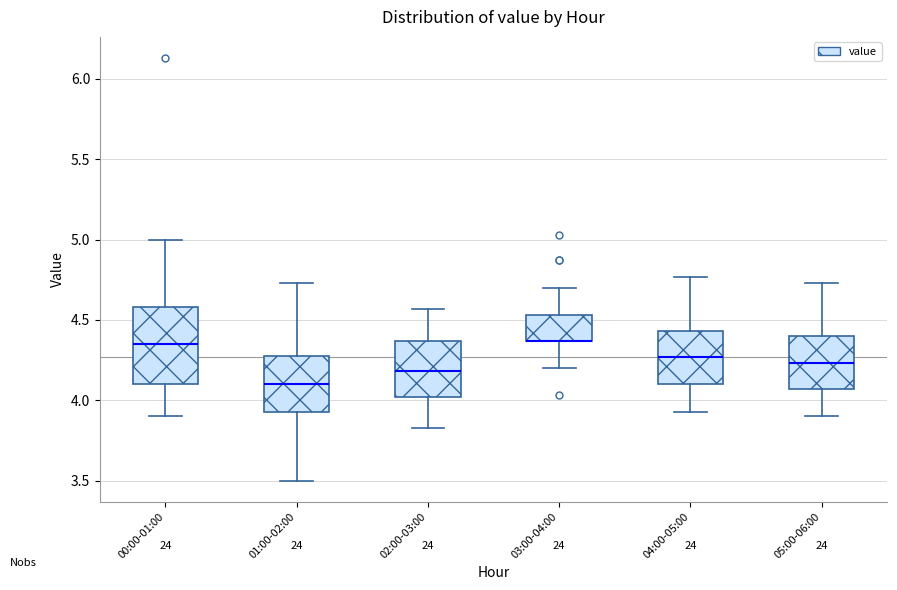

Reading left to right, read every box against the y-axis: the position of its median line, the range the box covers, and the ends of its whiskers. The values are not printed on the chart, so give them approximately, as read against the axis.

00:00-01:00: median 4.35, box 4.10 to 4.60, whiskers 3.90 to 5.00
01:00-02:00: median 4.10, box 3.95 to 4.30, whiskers 3.50 to 4.75
02:00-03:00: median 4.20, box 4.00 to 4.35, whiskers 3.85 to 4.55
03:00-04:00: median 4.35 (drawn on the box's lower edge), box 4.35 to 4.55, whiskers 4.20 to 4.70
04:00-05:00: median 4.25, box 4.10 to 4.45, whiskers 3.95 to 4.75
05:00-06:00: median 4.25, box 4.05 to 4.40, whiskers 3.90 to 4.75